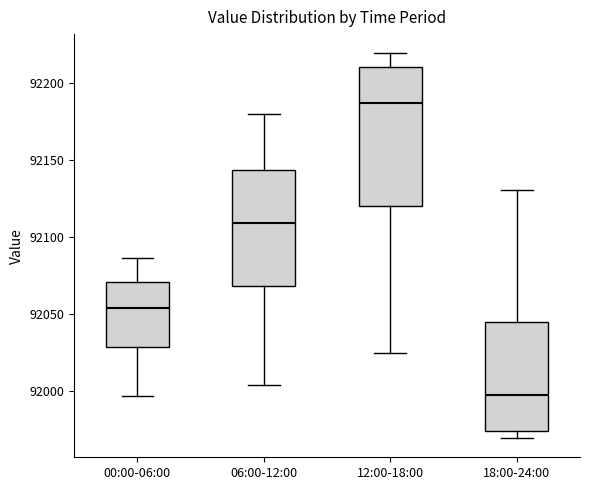

Reading left to right, transcribe this box plot: for each box, give where its median line is, the range the box spans, and where its two whiskers end, as read against the y-axis. The values are not printed on the chart, so give them approximately, as read against the axis.

00:00-06:00: median 92055, box 92030 to 92070, whiskers 91995 to 92085
06:00-12:00: median 92110, box 92070 to 92145, whiskers 92005 to 92180
12:00-18:00: median 92185, box 92120 to 92210, whiskers 92025 to 92220
18:00-24:00: median 91995, box 91975 to 92045, whiskers 91970 to 92130